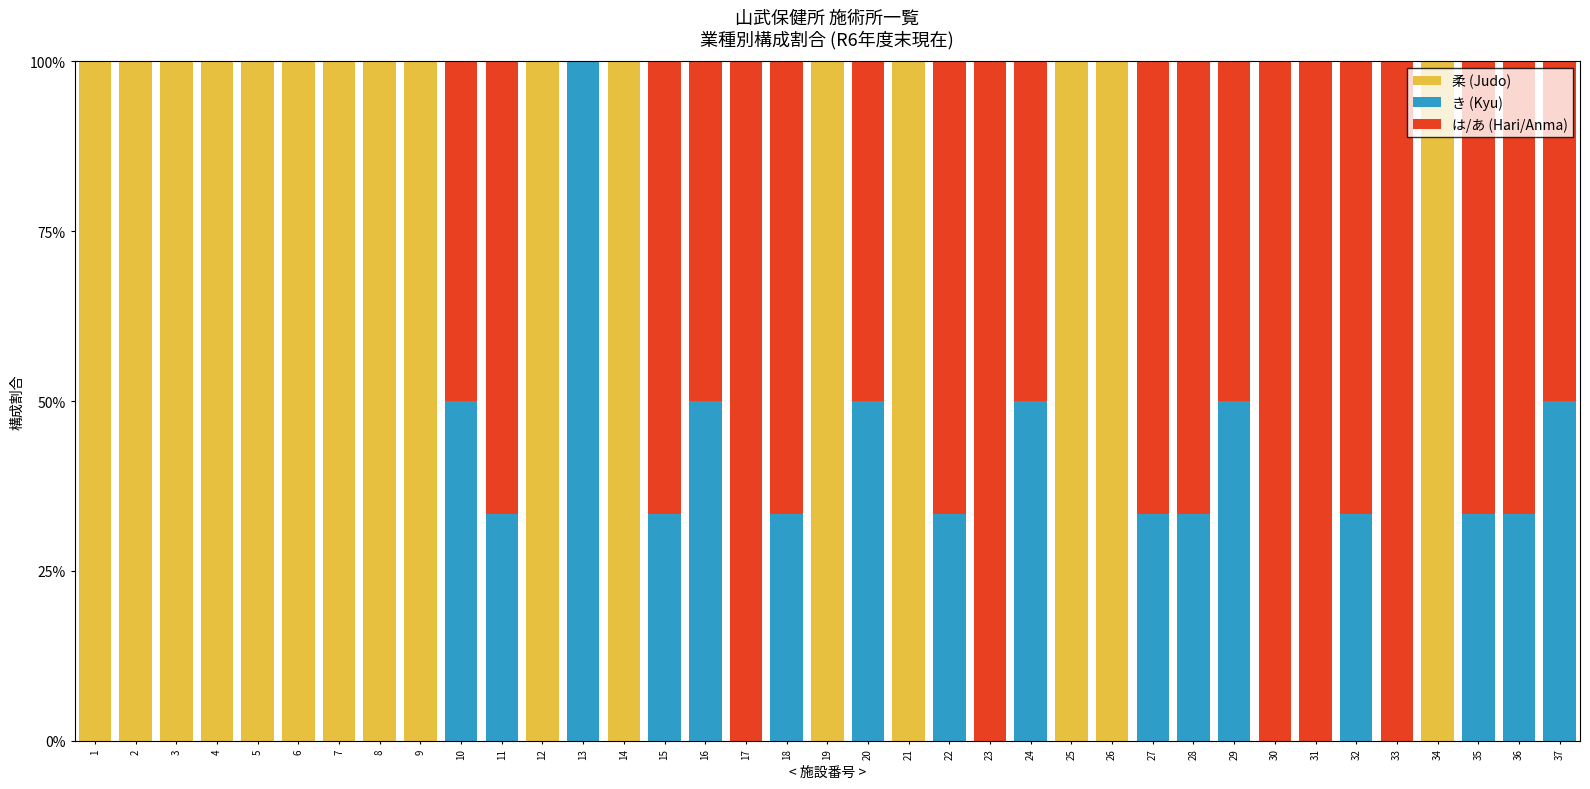

What is the sum of all 柔 (Judo) values?

1600.0